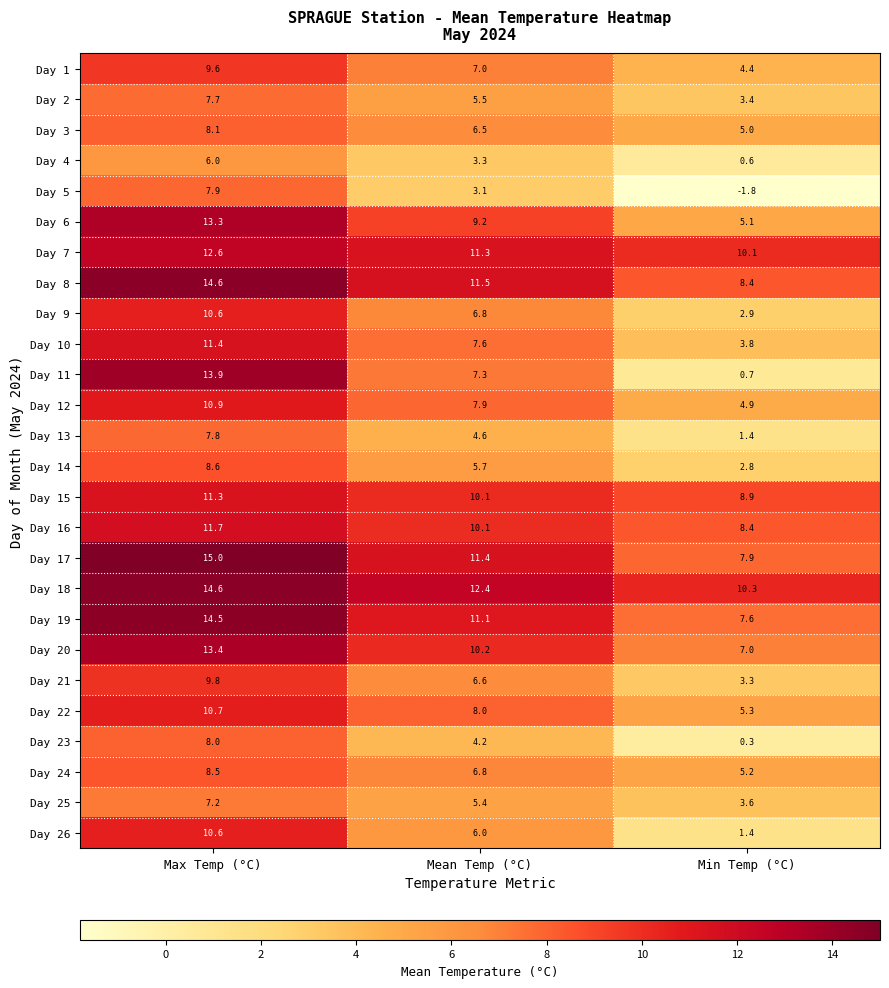

What is the average value of the Day 10 series?

7.6